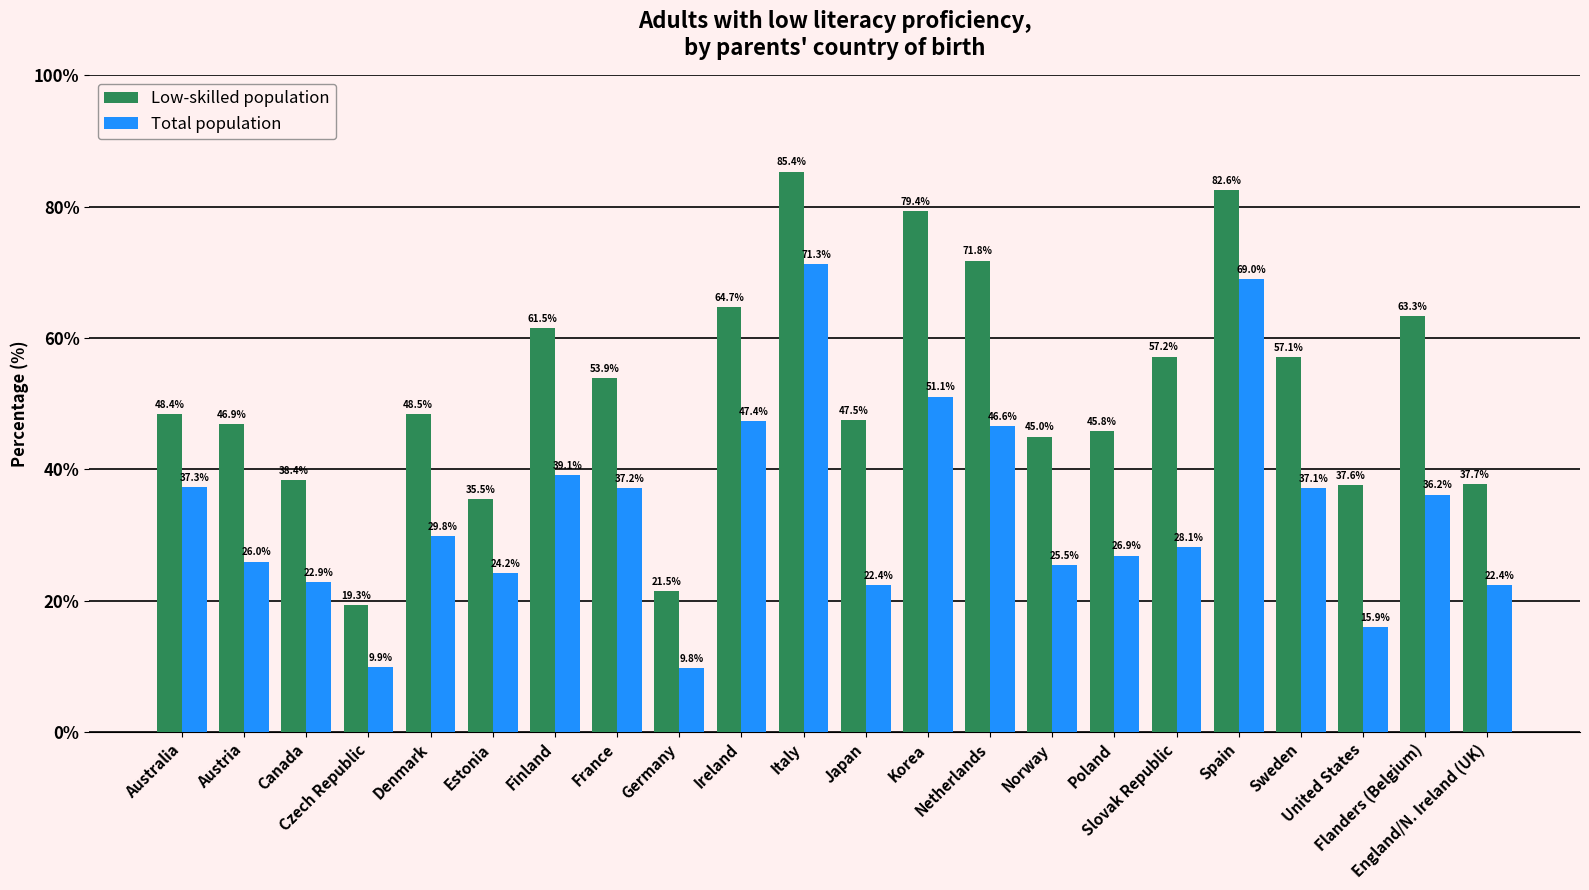

The value of Low-skilled population at Estonia is 15.1. True or false?

False